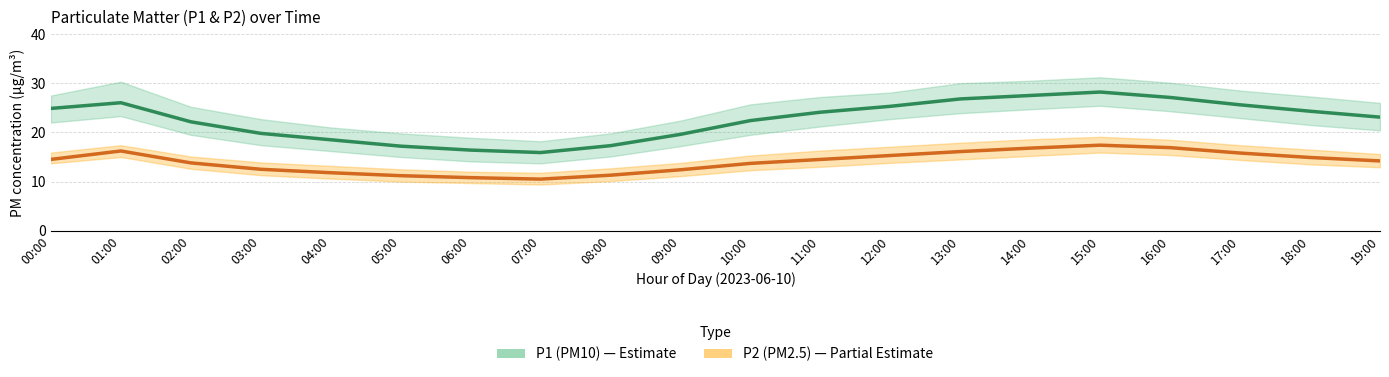

Reading left to right, what are all the values shown in this chart?

P1 (PM10): 24.9	26.0	22.1	19.8	18.5	17.2	16.4	15.9	17.3	19.6	22.4	24.1	25.3	26.8	27.5	28.2	27.1	25.6	24.3	23.1
P2 (PM2.5): 14.5	16.2	13.8	12.5	11.8	11.2	10.8	10.5	11.3	12.4	13.7	14.5	15.3	16.1	16.8	17.4	16.9	15.8	14.9	14.2